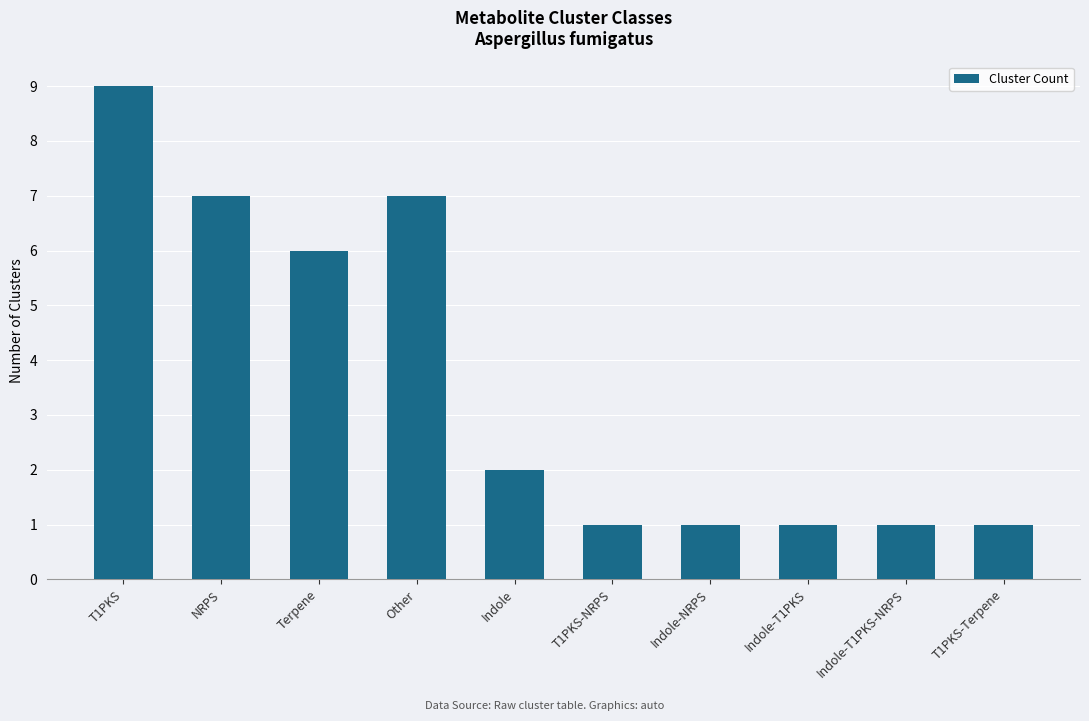

What is the maximum value shown in the chart?

9